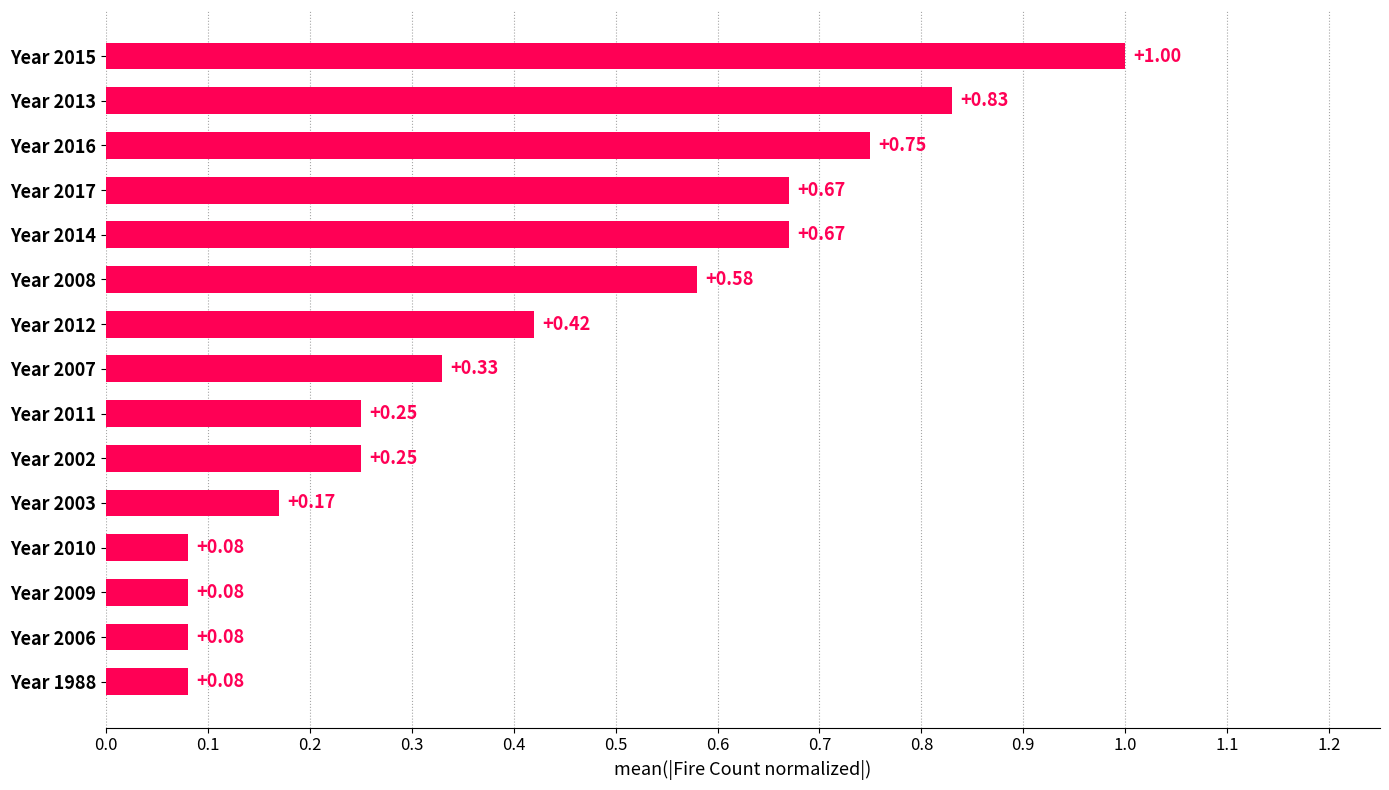

What is the sum of all values?

6.2